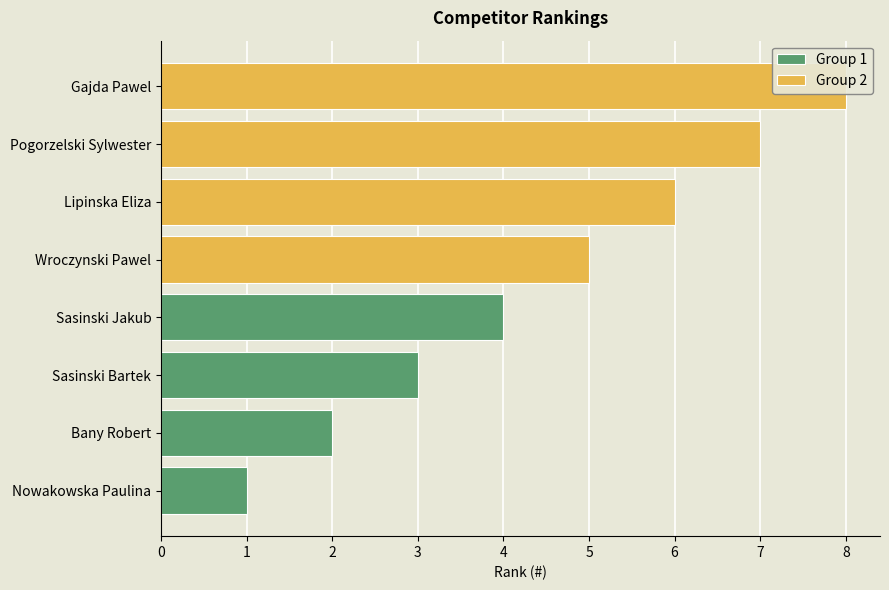

Is the value of Group 2 at 2 greater than the value of Group 1 at 0?

Yes